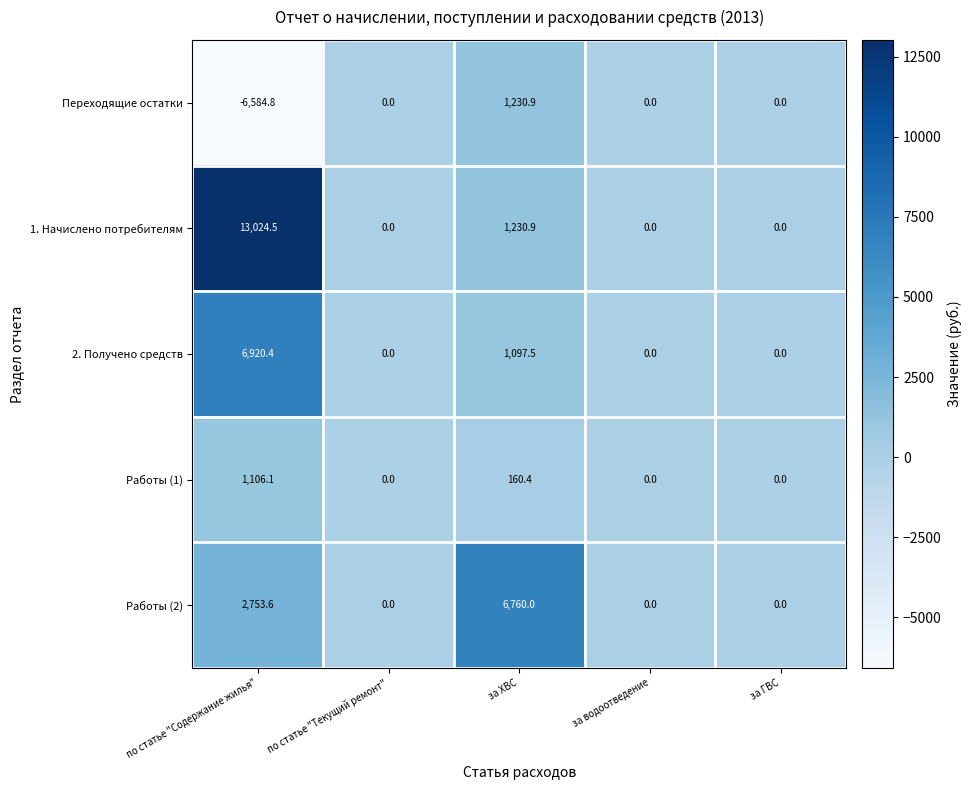

The value of Работы (2) at за ХВС is 10078.1. True or false?

False